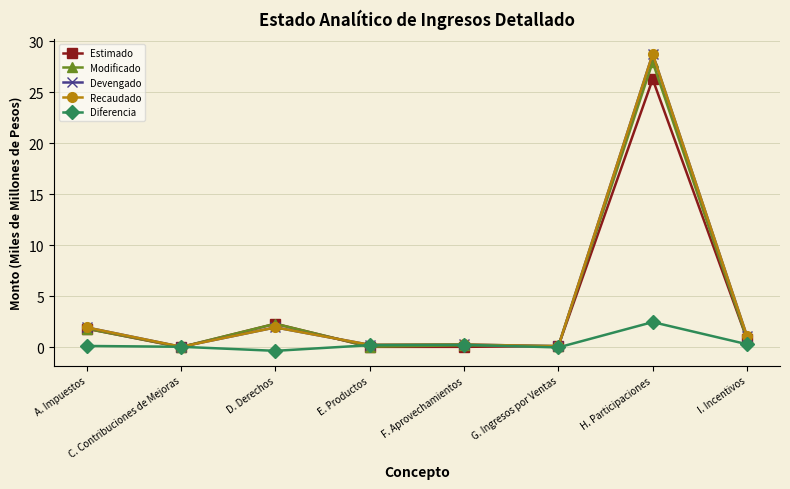

What is the sum of the Recaudado values at I. Incentivos and C. Contribuciones de Mejoras?

1.1